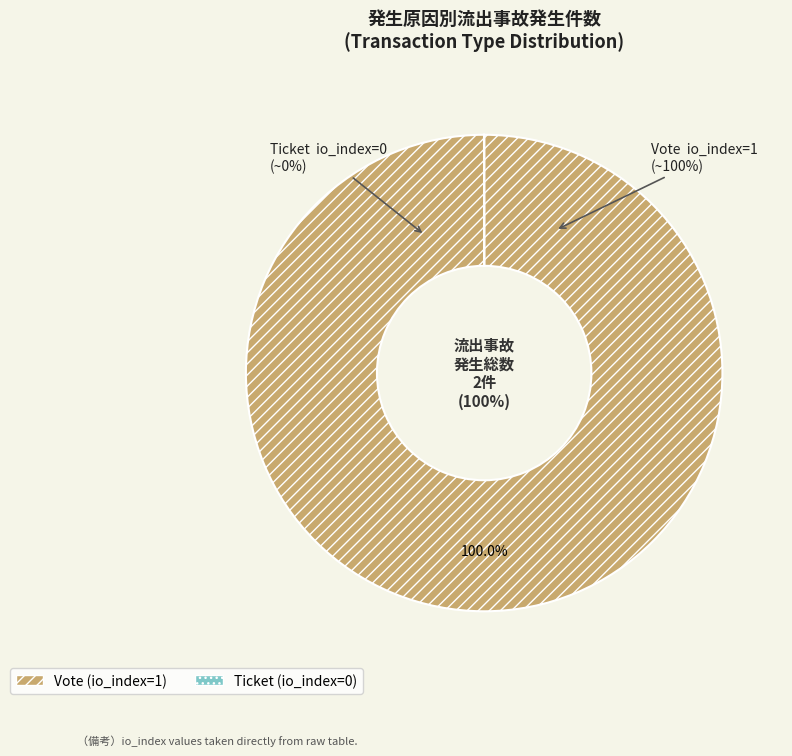

The Vote slice represents 99% of the pie. True or false?

False